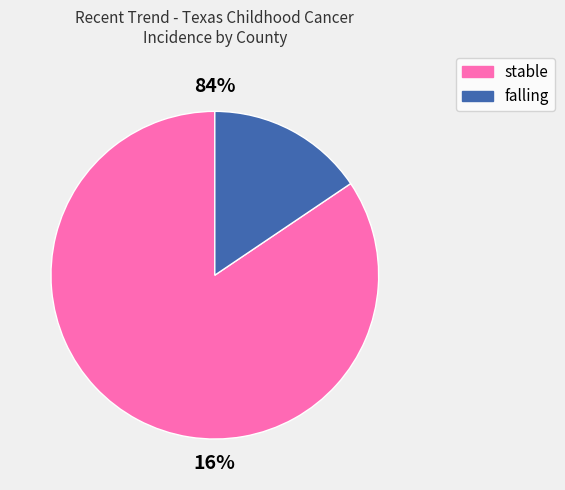

True or false: falling accounts for 2% of the total.

False